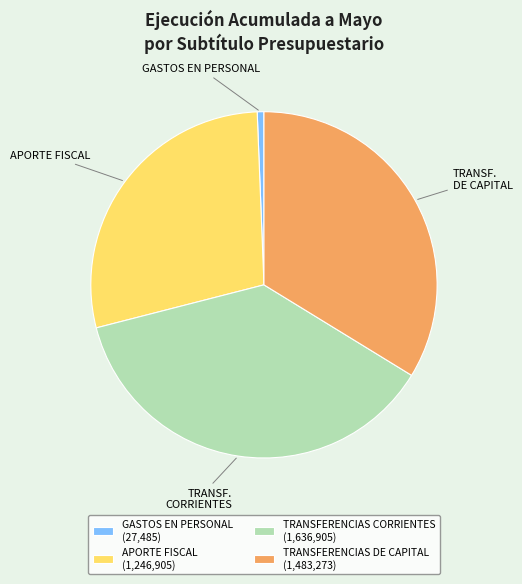

Do TRANSFERENCIAS DE CAPITAL (1,483,273) and GASTOS EN PERSONAL (27,485) together represent more than half of the pie?

No